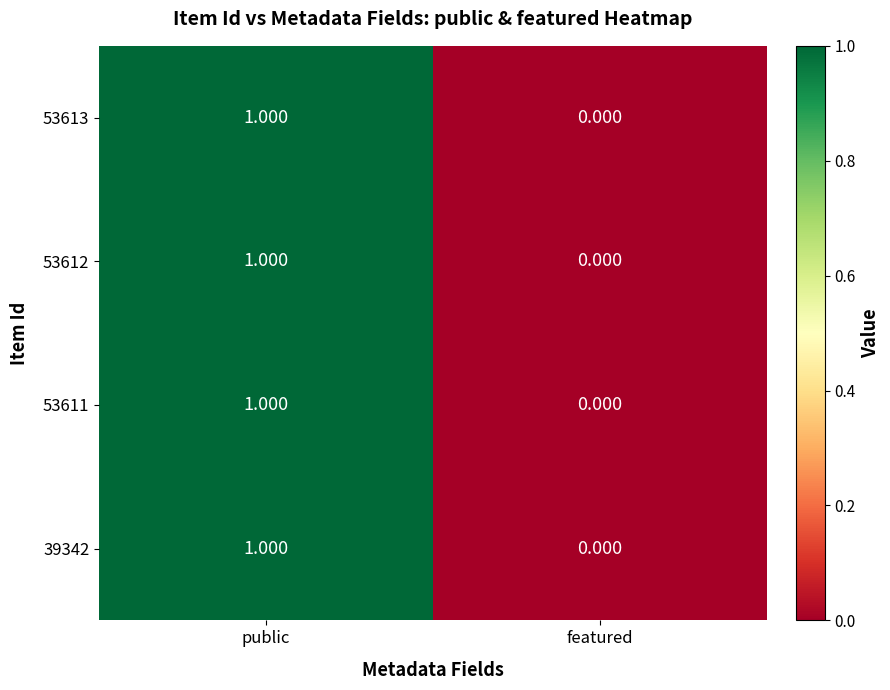

Where is 53611 nearest to the value 0?

featured